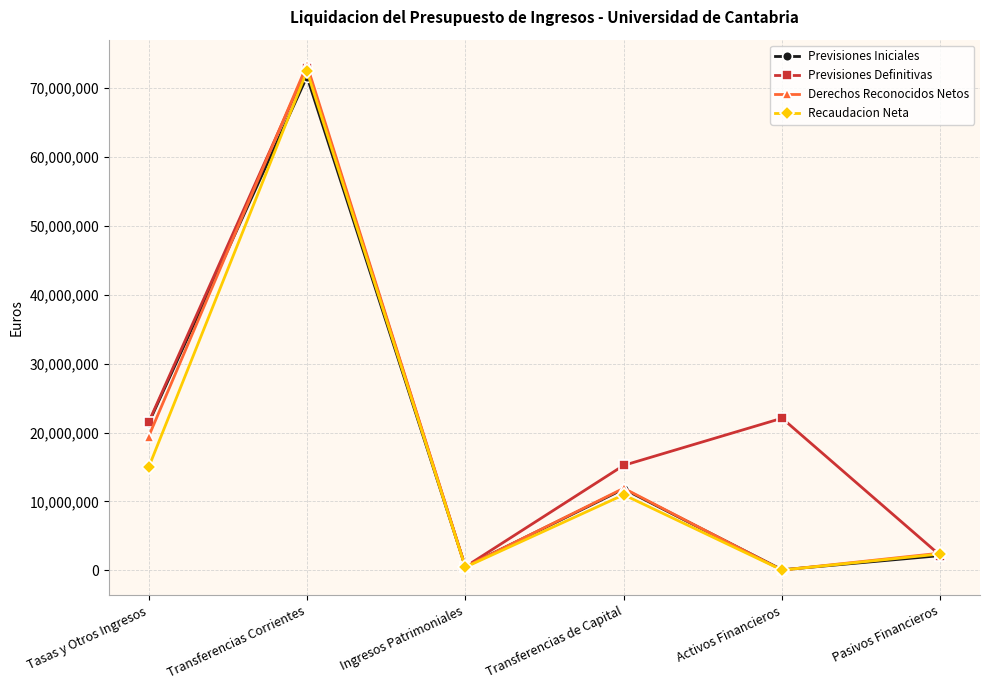

How many categories are shown in the chart?

6